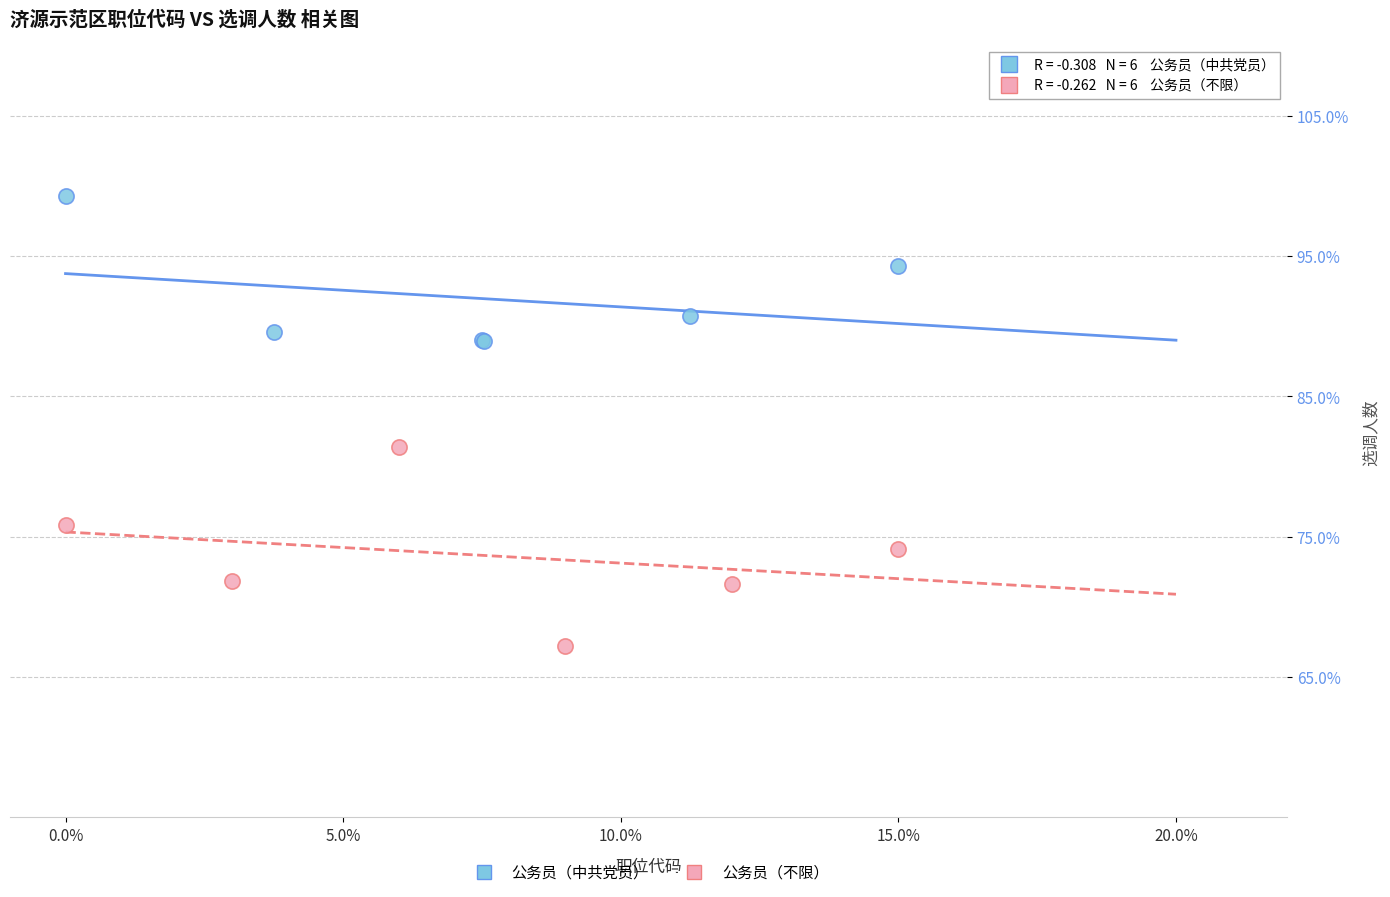

Which series reaches the minimum Y coordinate?

公务员（不限）